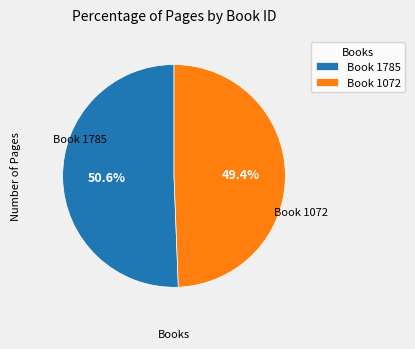

Combined, what portion of the pie is Book 1785 and Book 1072?

100.0%